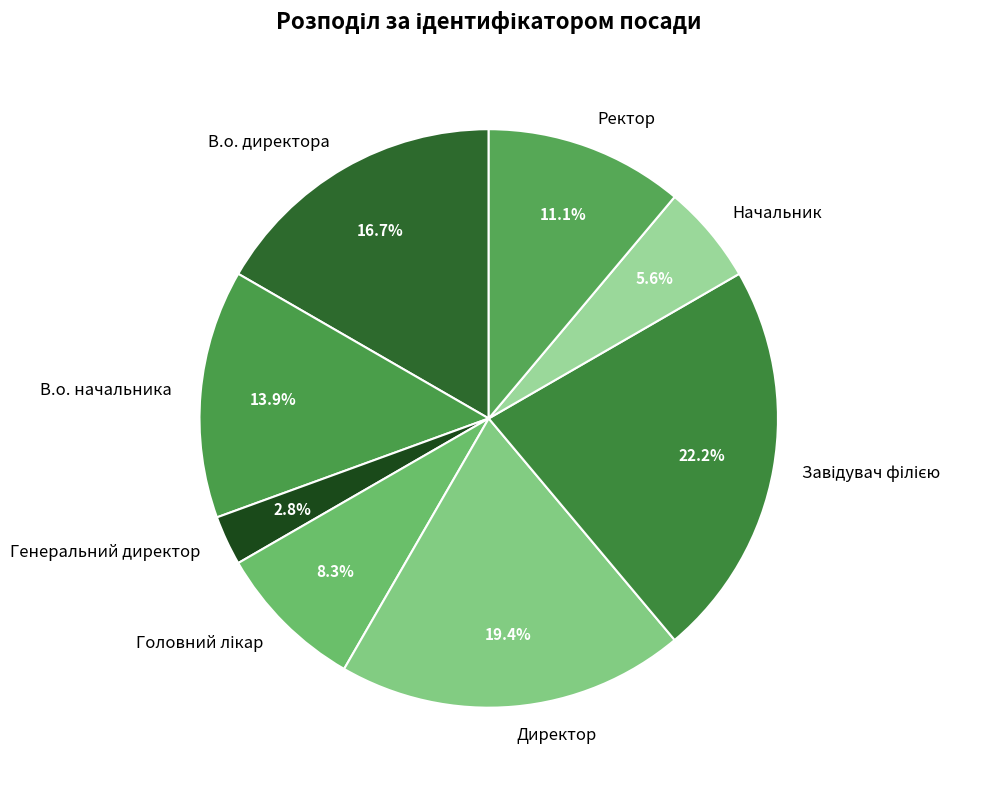

Which has a higher value, В.о. начальника or Начальник?

В.о. начальника